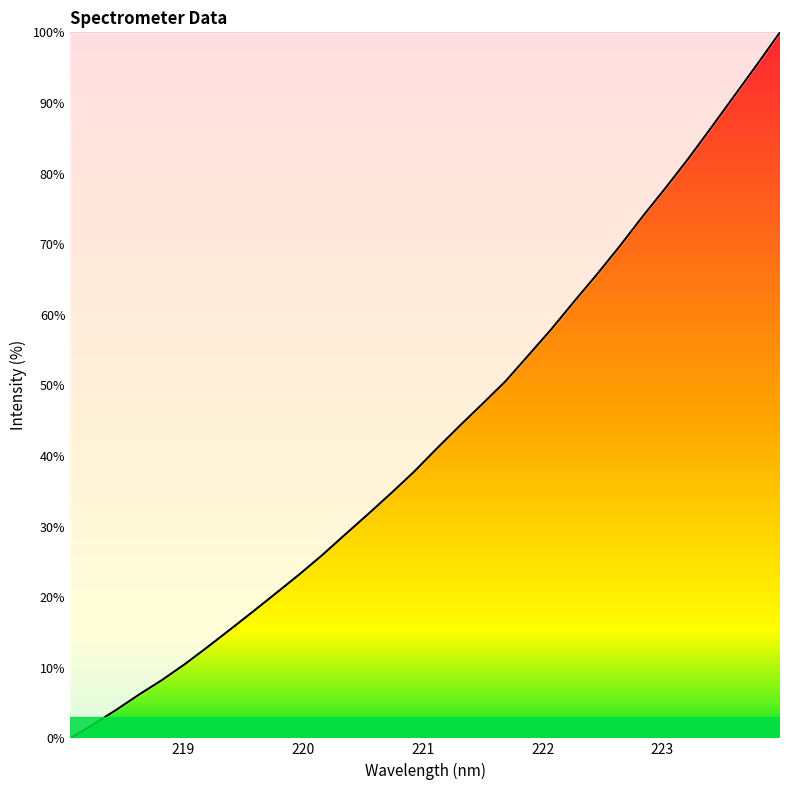

What is the greatest value displayed?

100.0